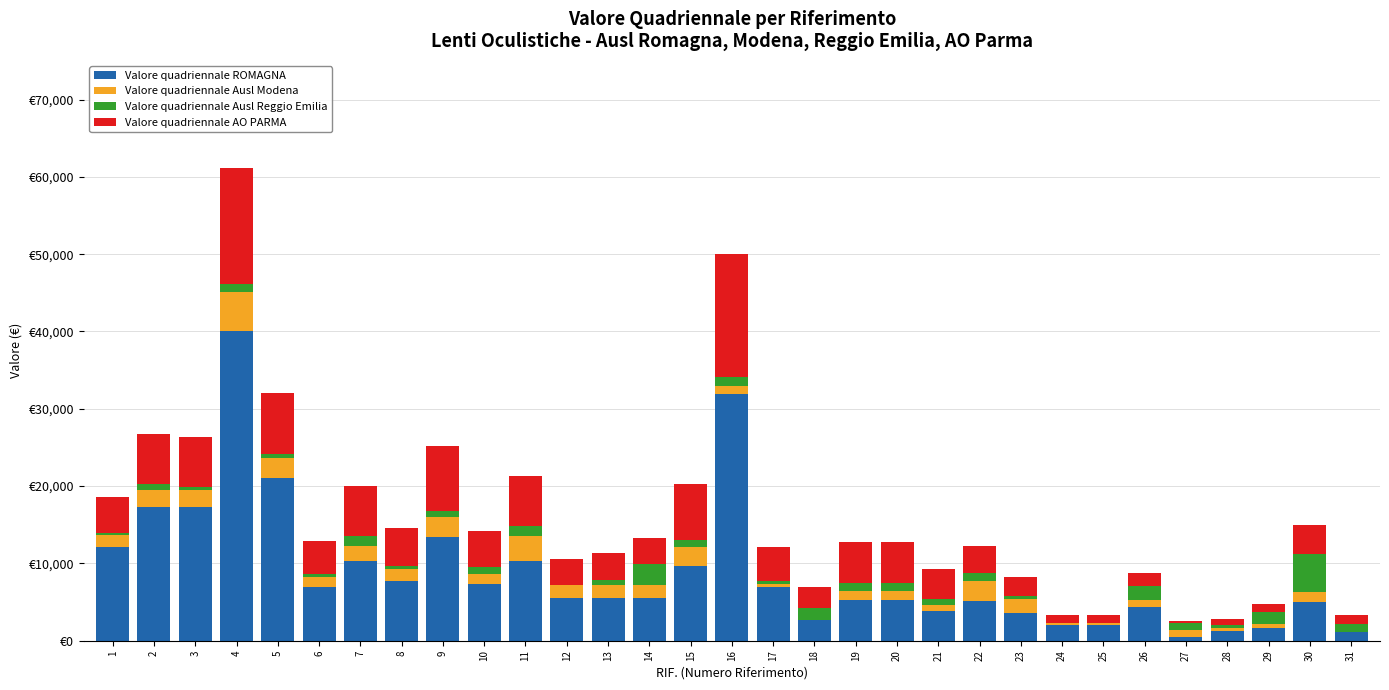

At which label does Valore quadriennale AO PARMA first exceed 4320?

1